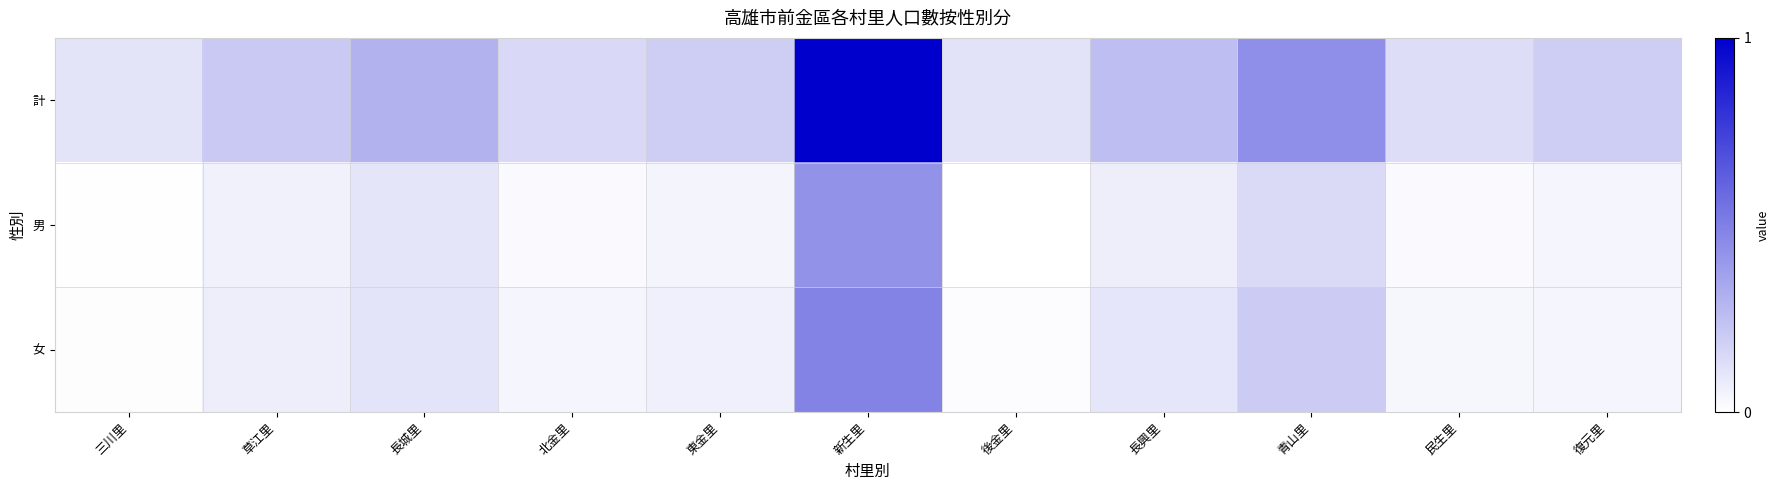

What is the difference between the highest and lowest values at 後金里?

0.1